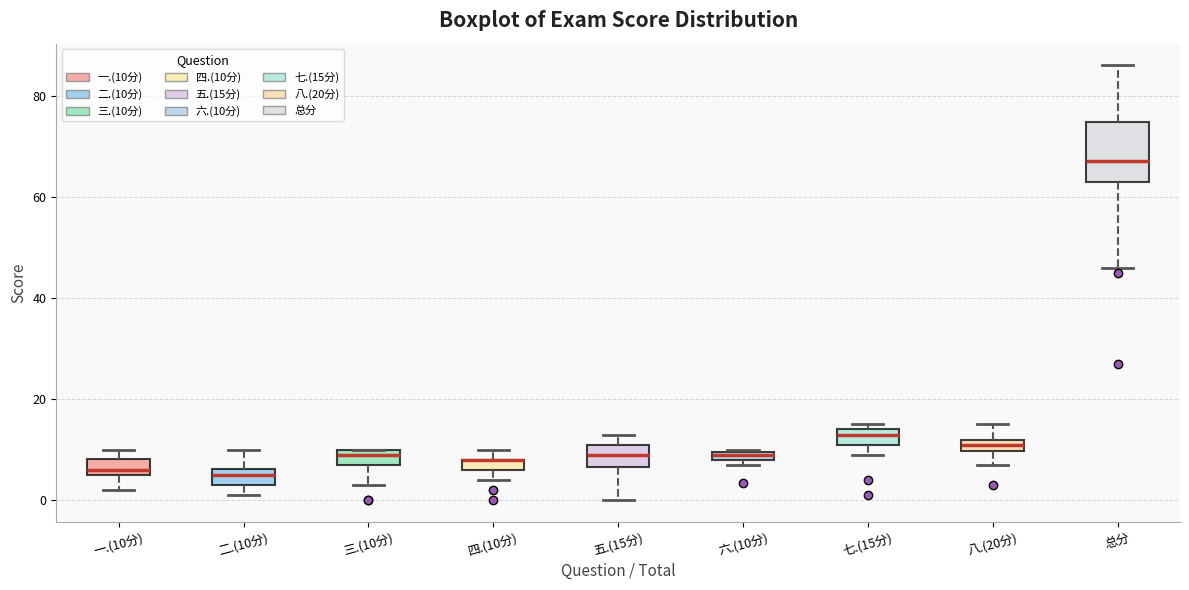

Comparing the boxes themselves (not the whiskers), which one is the tallest?

总分